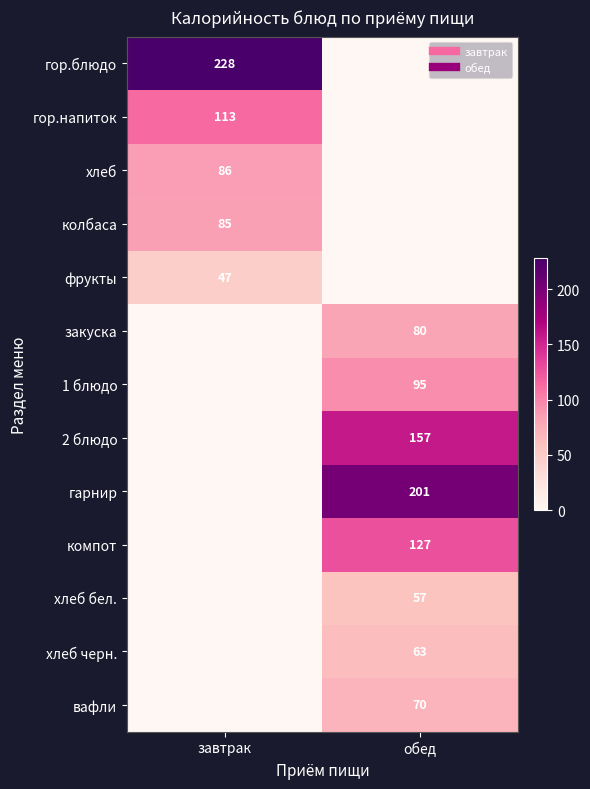

Read the 2 блюдо value at обед.

157.2